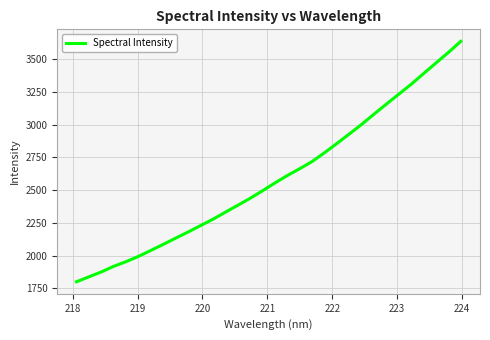

What is the greatest value displayed?

3637.1